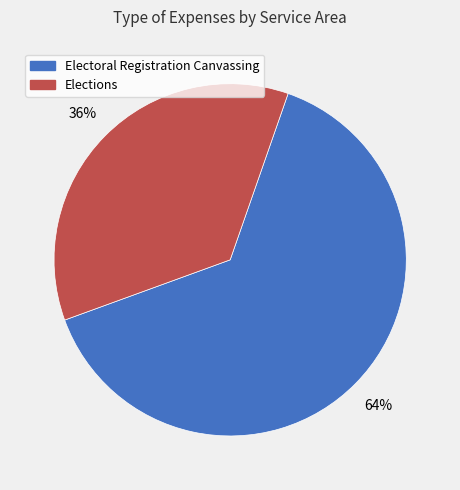

To the nearest percent, what is the difference between the Electoral Registration Canvassing and Elections slice percentages?

28%